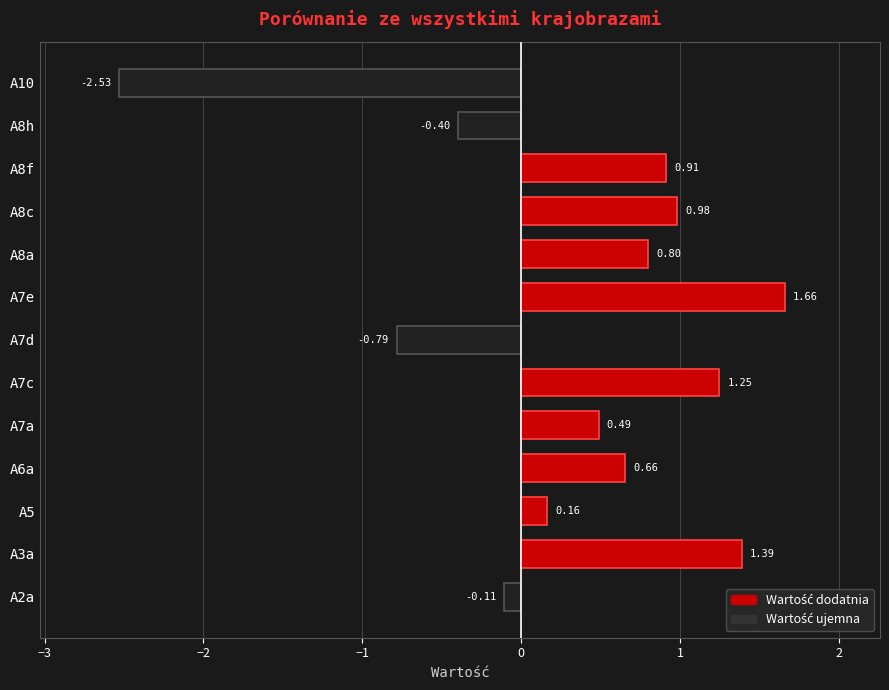

What is the change in value from A5 to A10?

-2.7